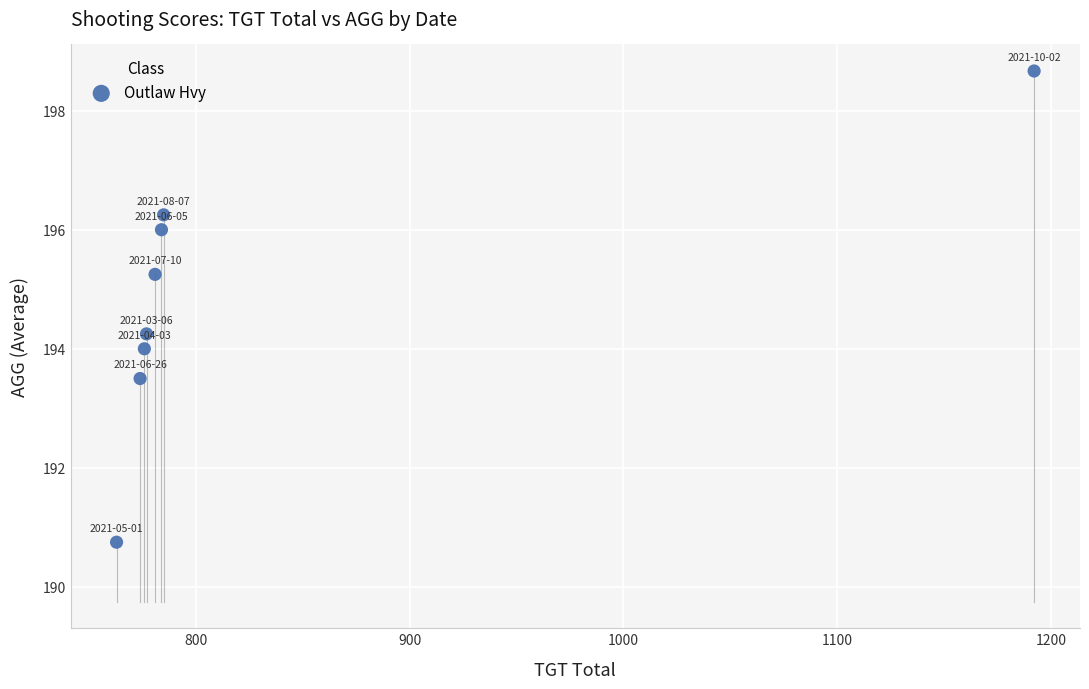

What is the average X value?

829.0